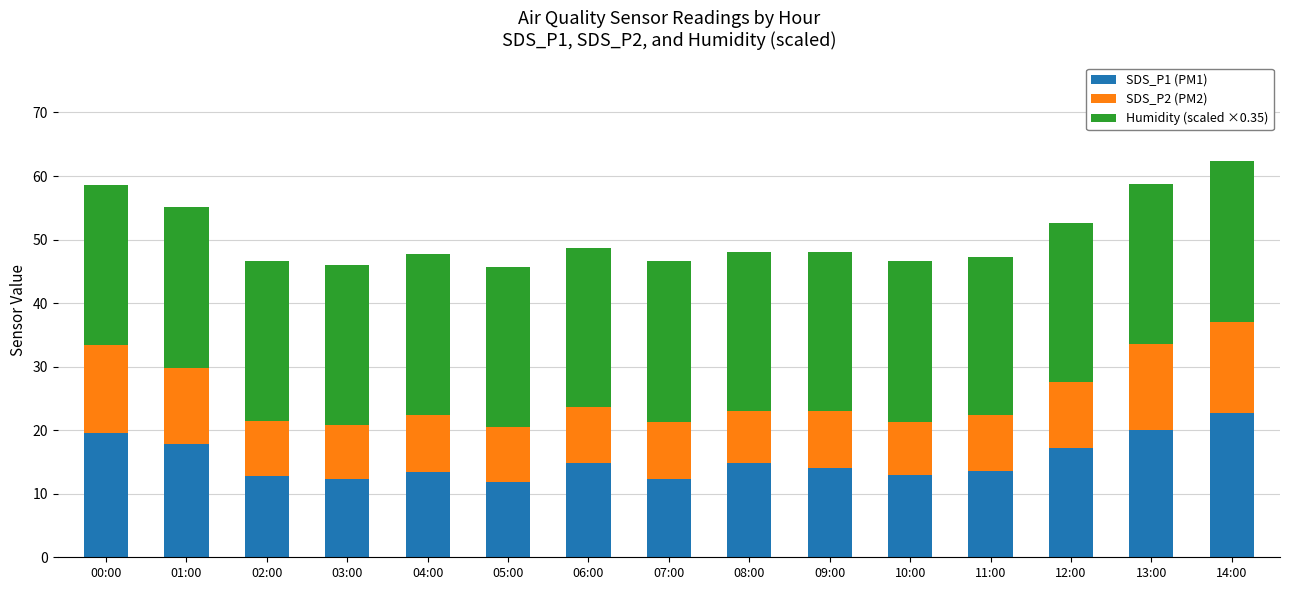

What is the total value across all series at 13:00?

58.7